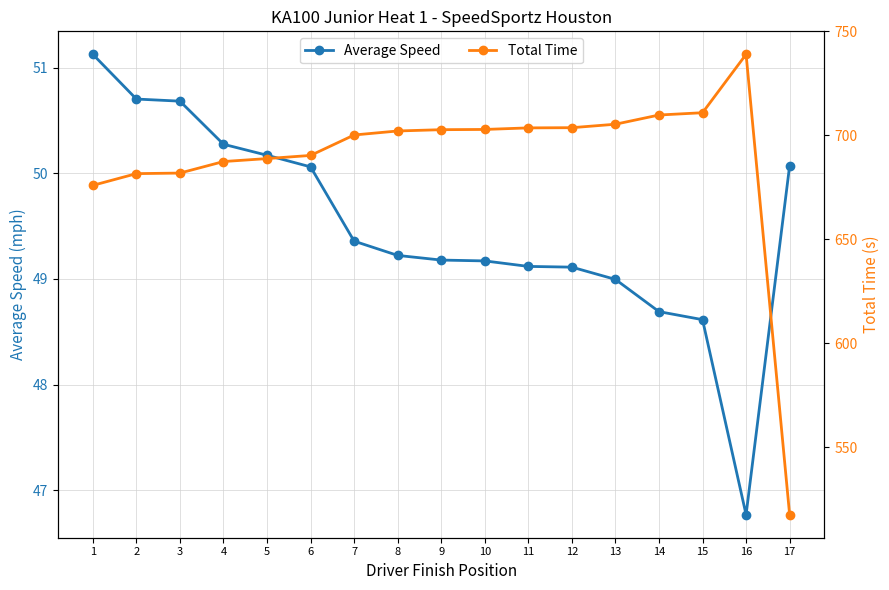

In Average Speed, how many points are lower than both neighbors (excluding endpoints)?

1